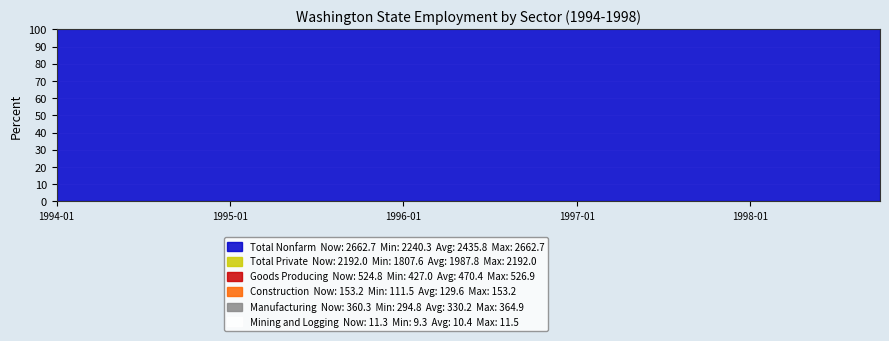

Read the Goods Producing value at 1994-01-01.

427000